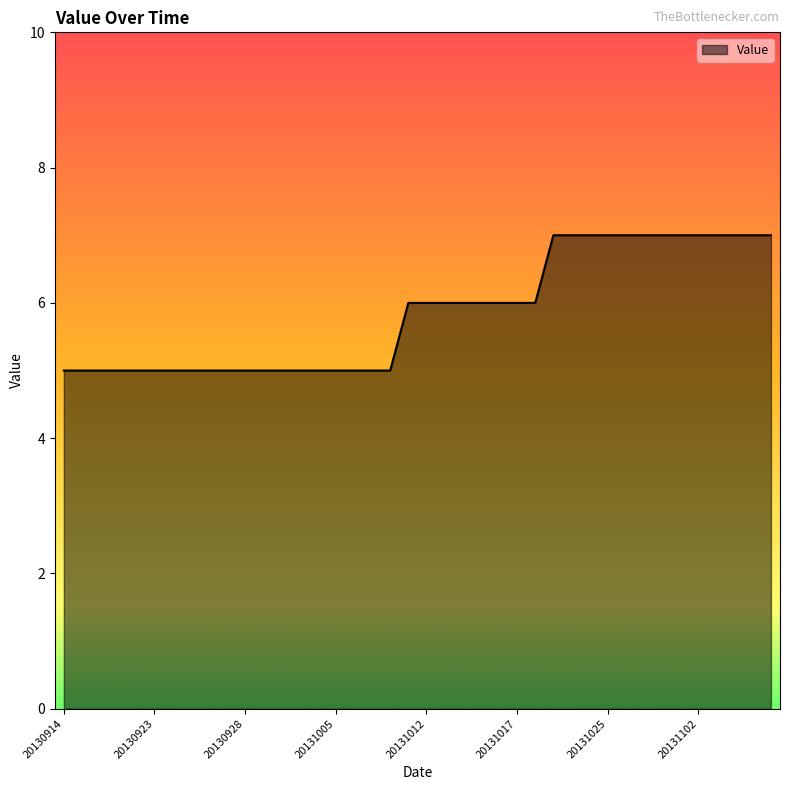

What is the greatest value displayed?

7